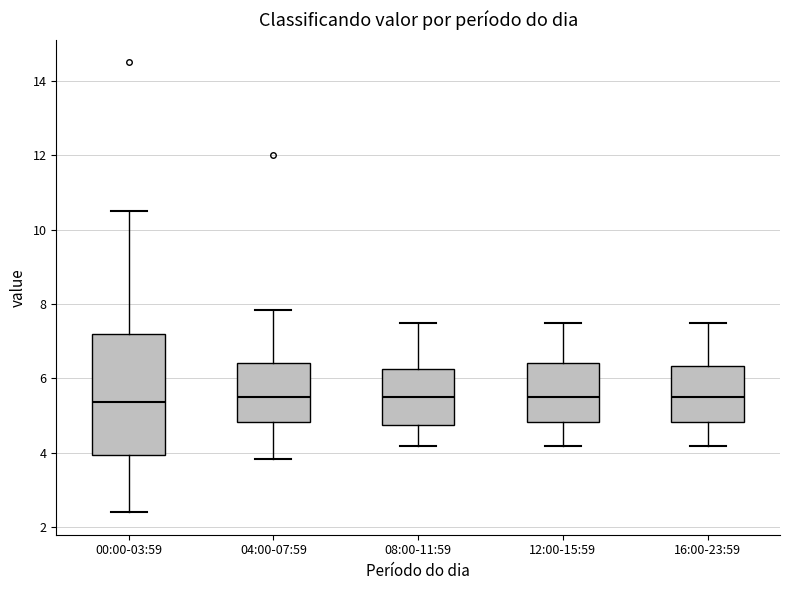

Reading left to right, transcribe this box plot: for each box, give where its median line is, the range the box spans, and where its two whiskers end, as read against the y-axis. The values are not printed on the chart, so give them approximately, as read against the axis.

00:00-03:59: median 5.4, box 4.0 to 7.2, whiskers 2.4 to 10.6
04:00-07:59: median 5.6, box 4.8 to 6.4, whiskers 3.8 to 7.8
08:00-11:59: median 5.6, box 4.8 to 6.2, whiskers 4.2 to 7.6
12:00-15:59: median 5.6, box 4.8 to 6.4, whiskers 4.2 to 7.6
16:00-23:59: median 5.6, box 4.8 to 6.4, whiskers 4.2 to 7.6